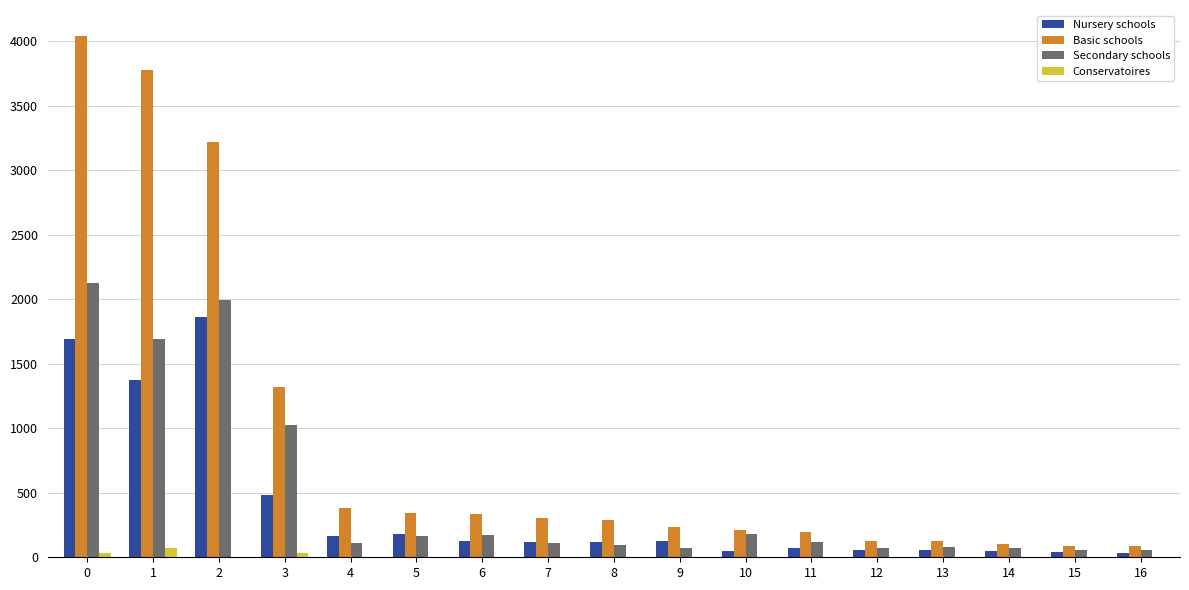

What is the total value across all series at 15?

188